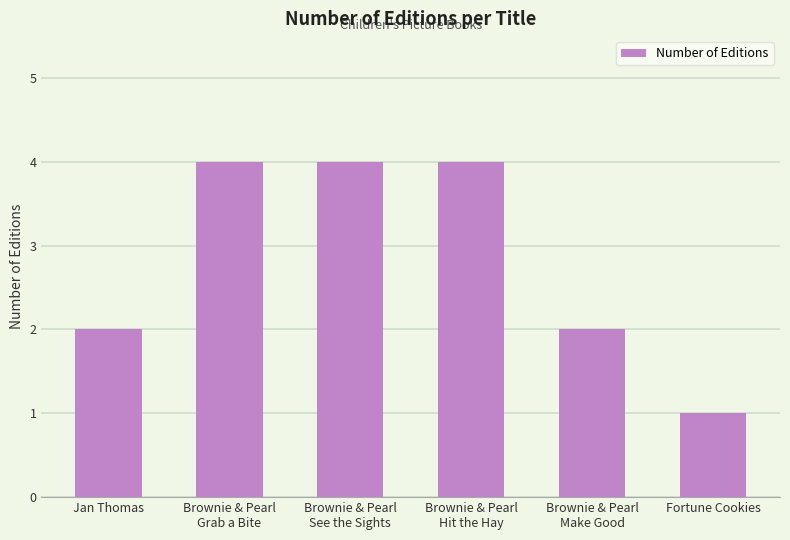

What is the ratio of the value at Brownie & Pearl
Grab a Bite to the value at Fortune Cookies?

4.0